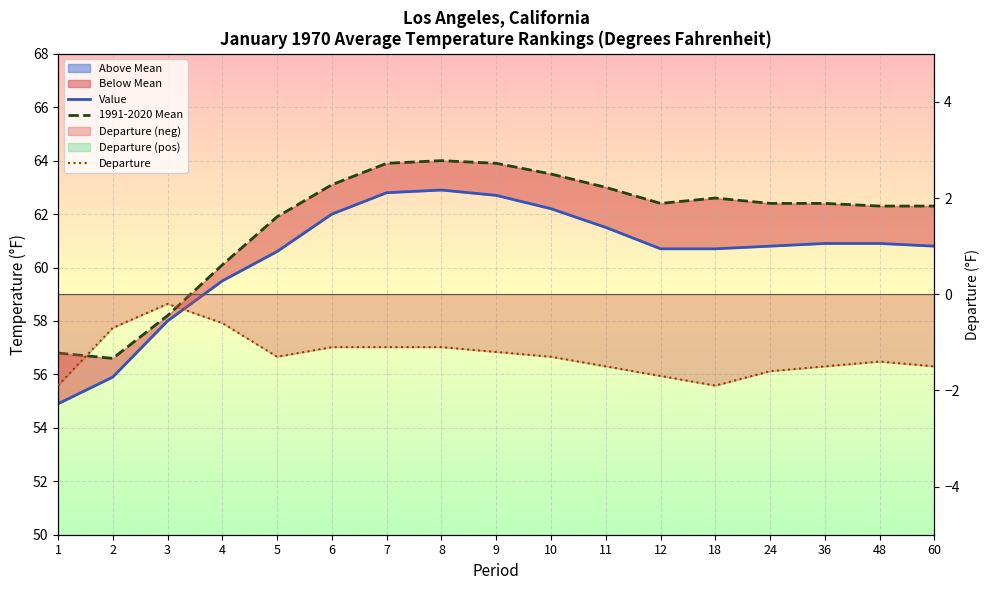

True or false: 1991-2020 Mean has more than 0 interior local peaks.

True